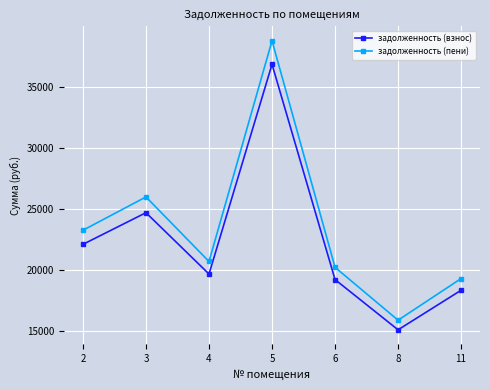

At which category is the sum across all series the highest?

5